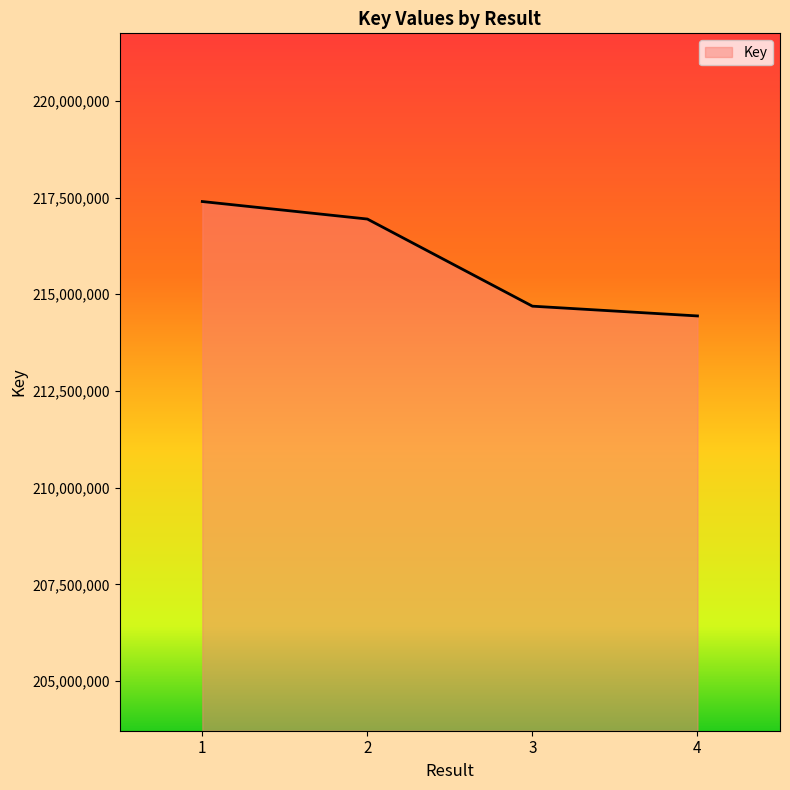

Reading left to right, list all the values displayed in this chart.

217397304	216944569	214692200	214439770